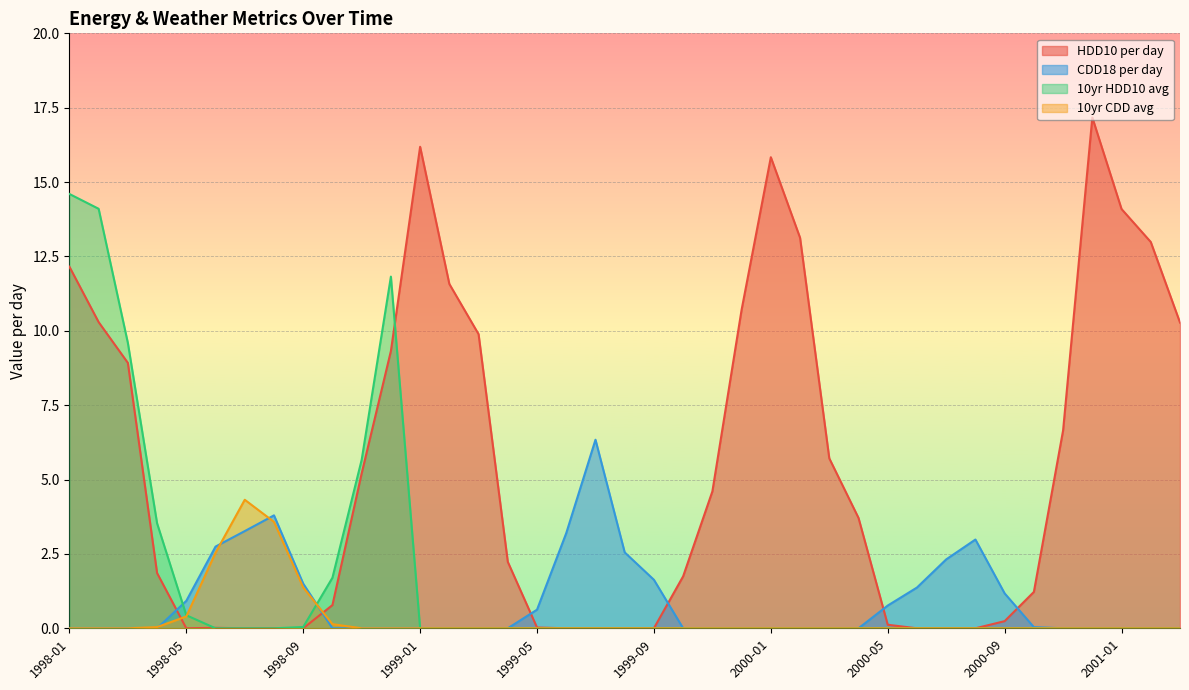

What is the maximum value for 10yr HDD10 avg?

14.6